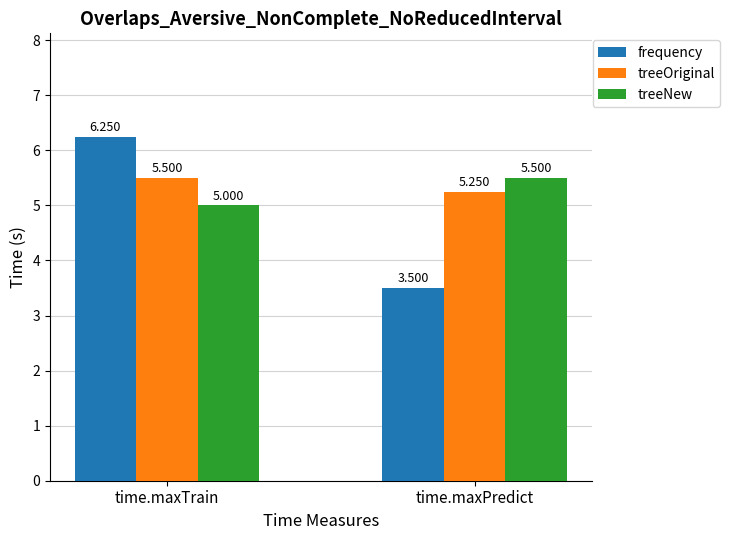

At which label is treeNew closest to 5?

time.maxTrain